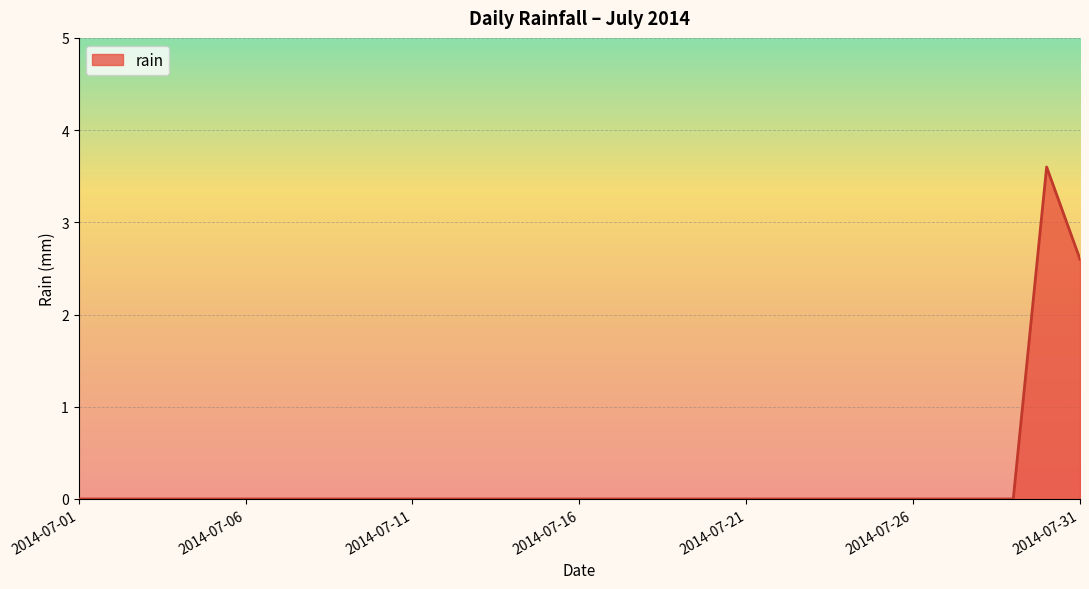

What is the difference between the maximum and minimum values?

3.6